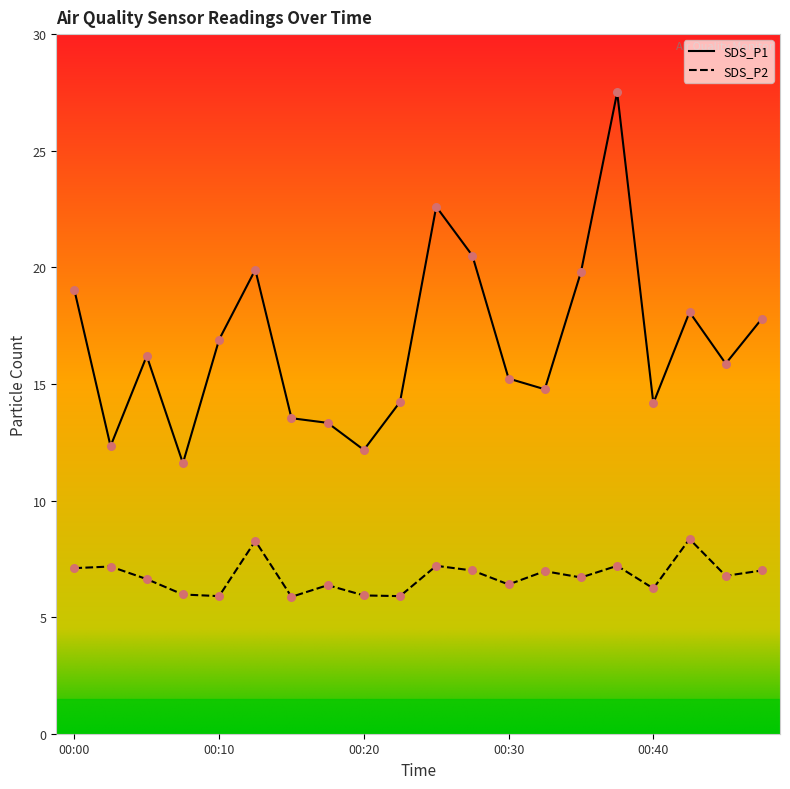

At which category is the sum across all series the highest?

00:37